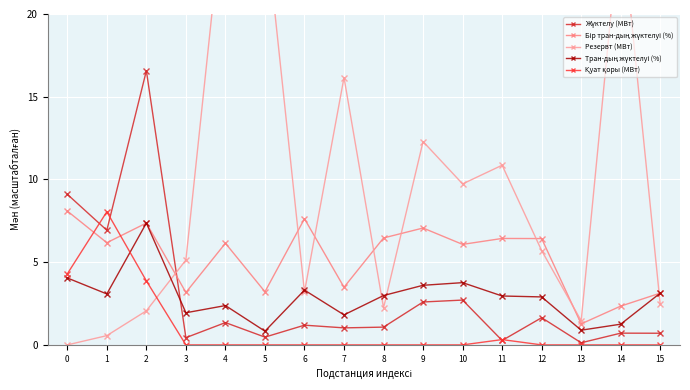

True or false: Бір тран-дың жүктелуі (%) and Тран-дың жүктелуі (%) cross at least once.

False